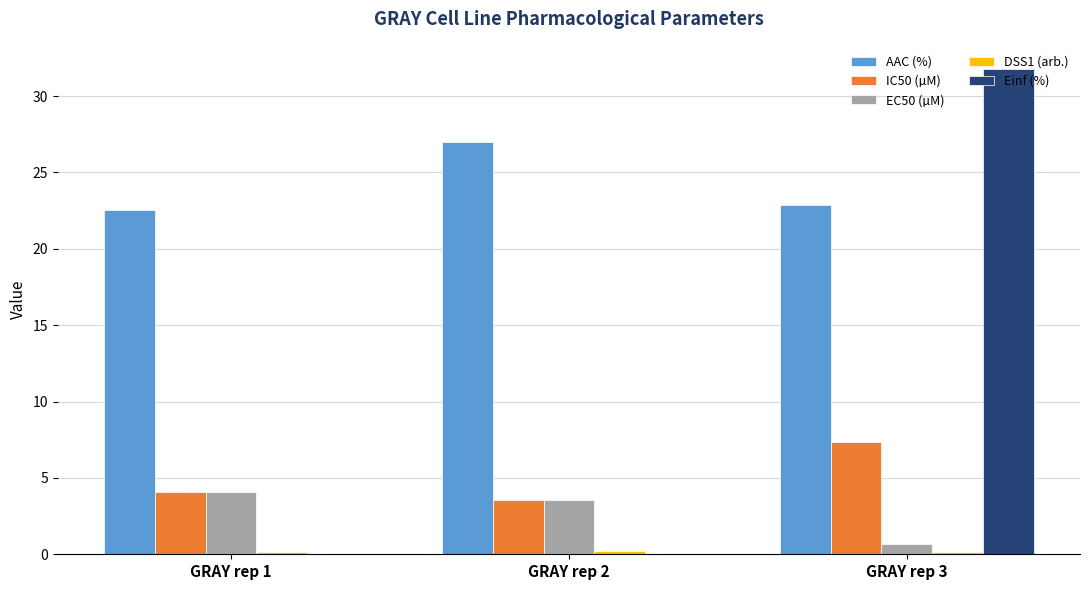

What is the maximum value for Einf (%)?

31.8